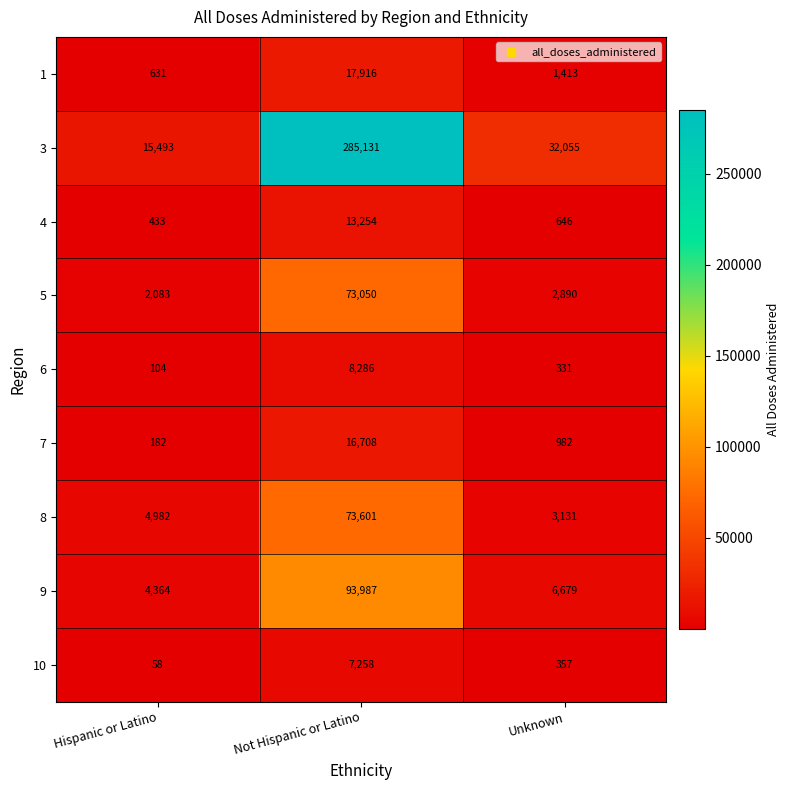

What is the smallest value displayed?

58